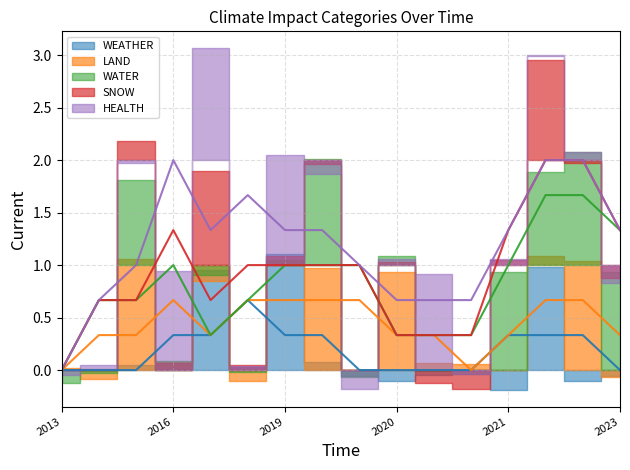

Which has a higher value, 2021-06-02 or 2021-09-21?

2021-06-02